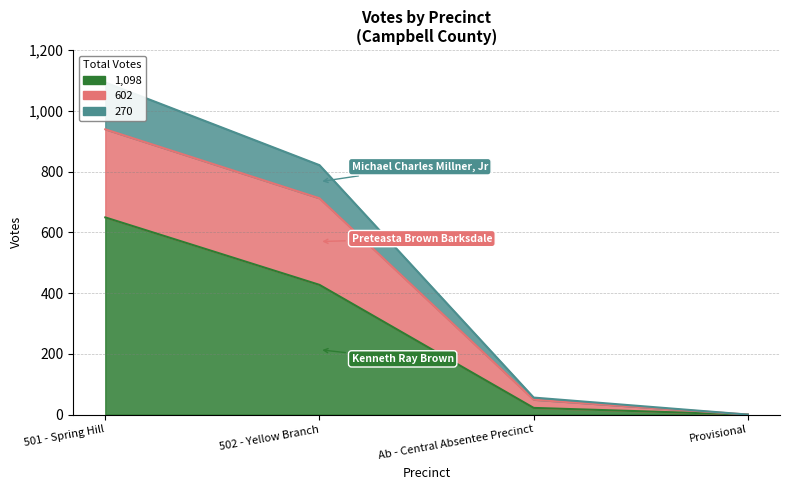

What is the value of the Kenneth Ray Brown point at the 2nd from the left?

427